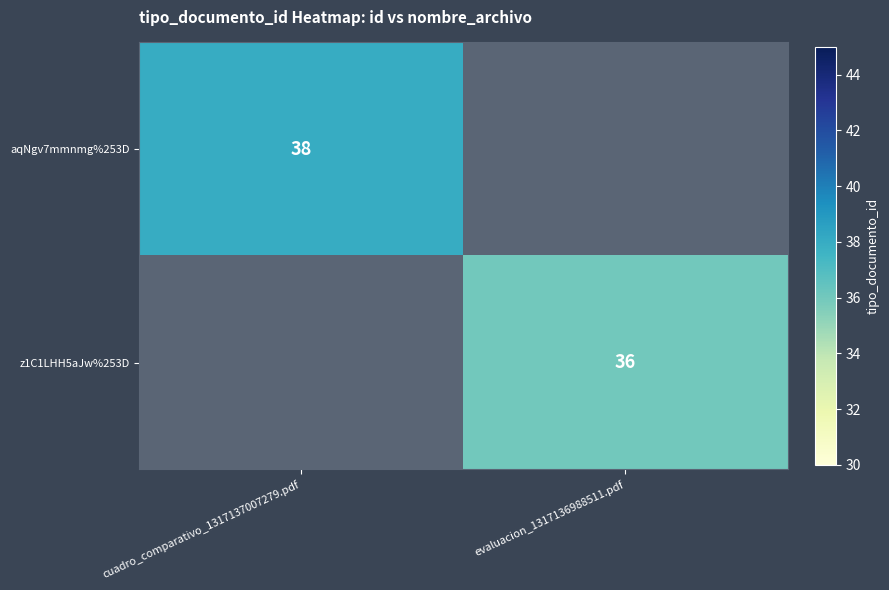

The aqNgv7mmnmg%253D series shows 38 at cuadro_comparativo_1317137007279.pdf. True or false?

True